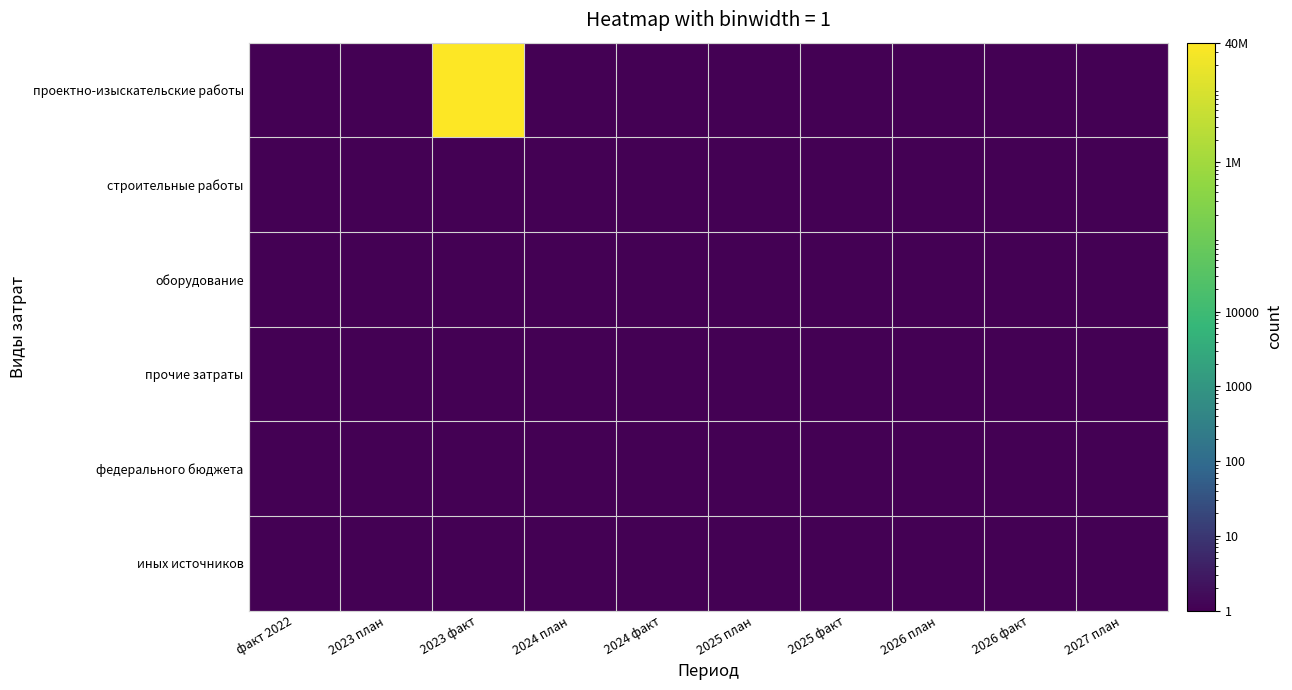

What is the maximum value shown in the chart?

40000000.0